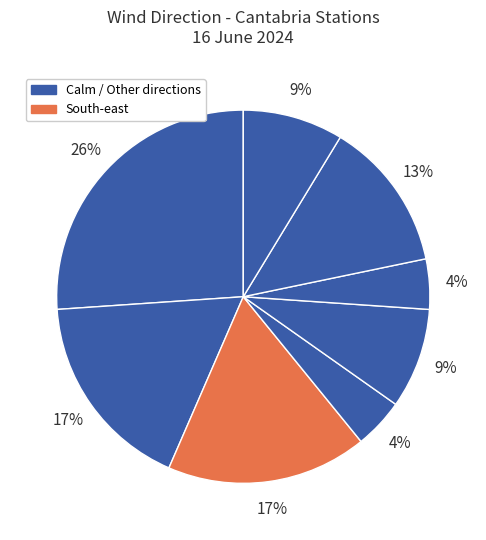

Which slice is the largest?

Calm